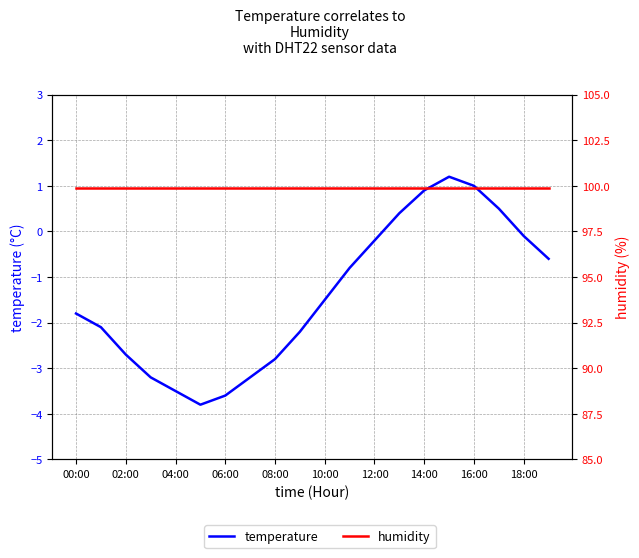

What position from the left is 19?

20